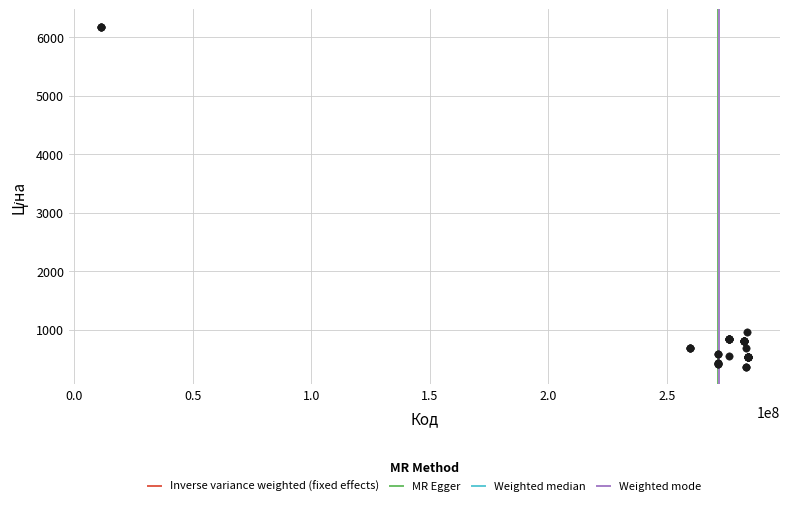

What Y value in the scatter plot is closest to 3267?

958.4